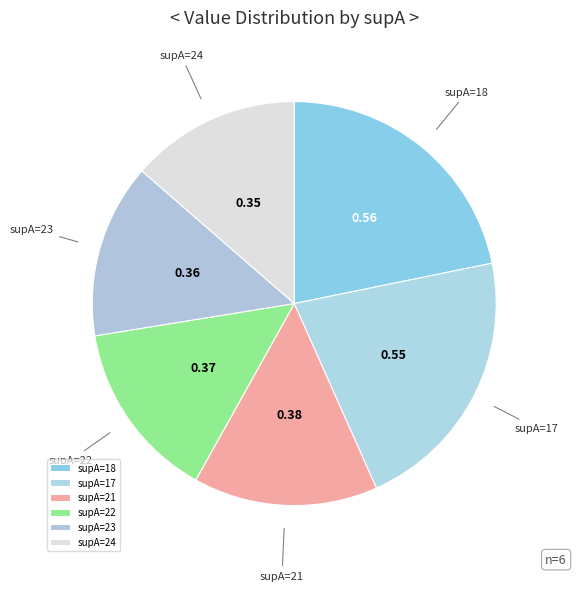

Is there any slice that represents more than half of the pie?

No